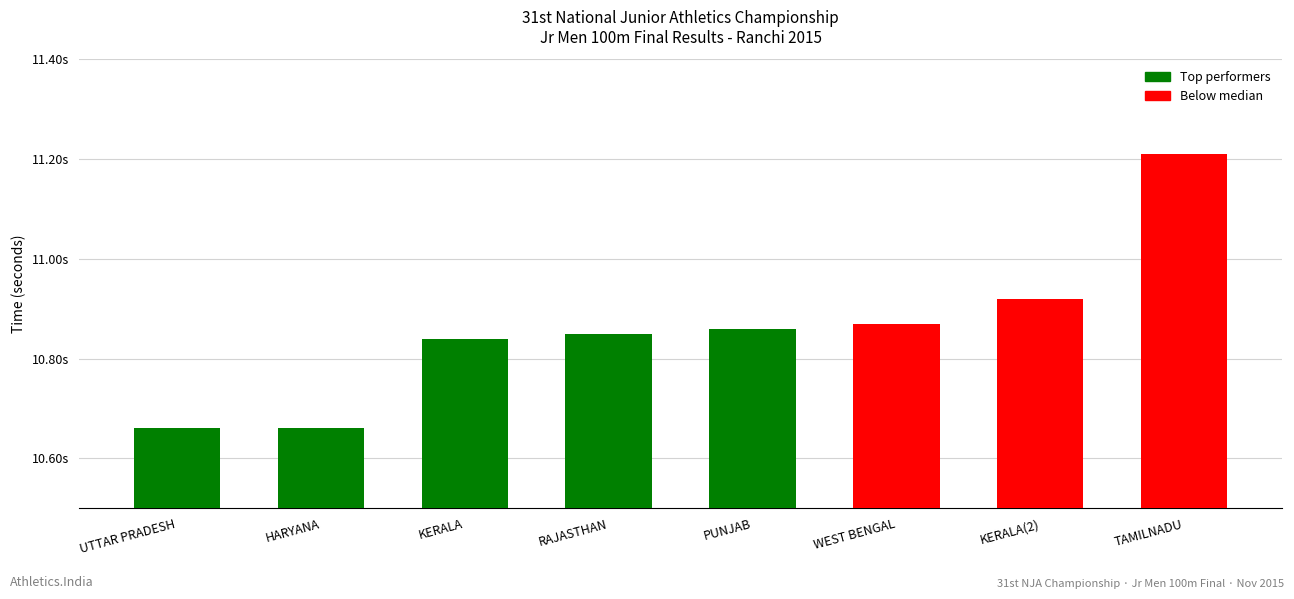

What is the difference between the maximum and second lowest values?

0.6